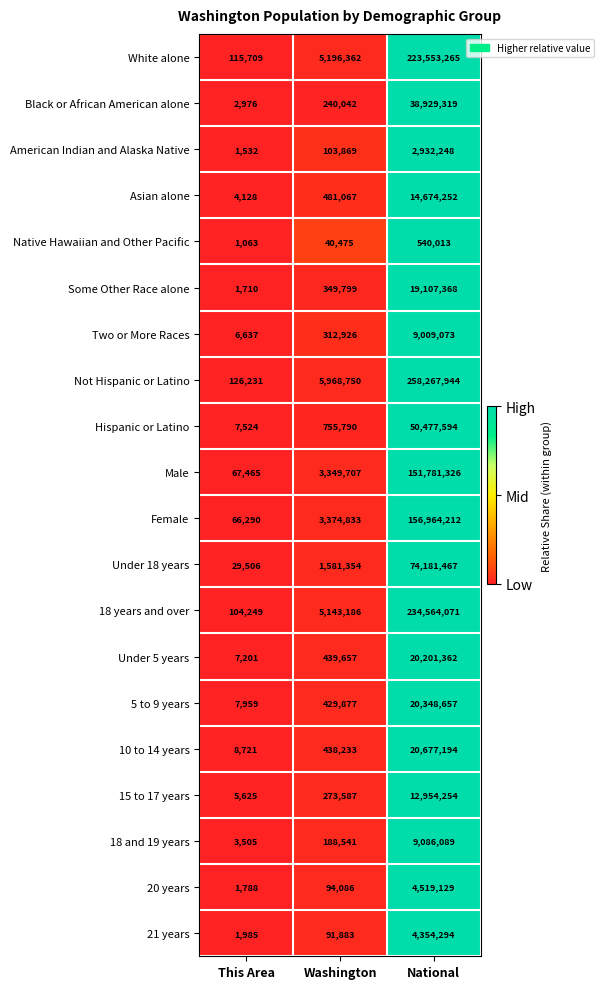

Rank the series by their maximum value, from highest to lowest.

Not Hispanic or Latino, 18 years and over, White alone, Female, Male, Under 18 years, Hispanic or Latino, Black or African American alone, 10 to 14 years, 5 to 9 years, Under 5 years, Some Other Race alone, Asian alone, 15 to 17 years, 18 and 19 years, Two or More Races, 20 years, 21 years, American Indian and Alaska Native, Native Hawaiian and Other Pacific